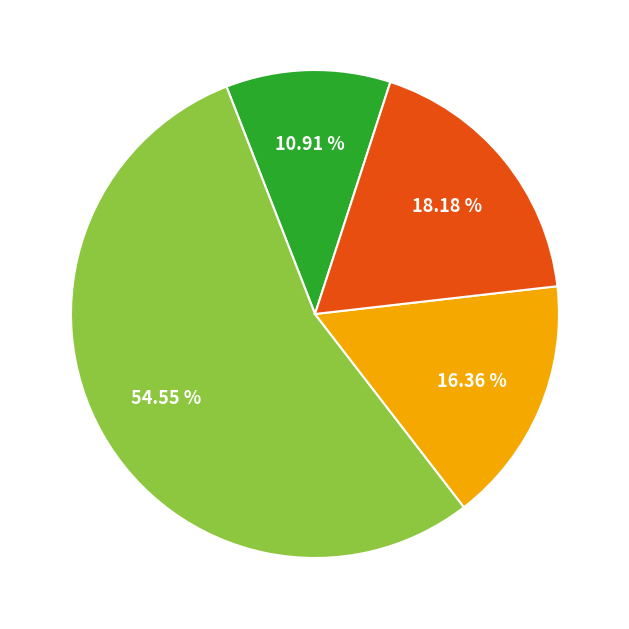

Is there any slice that represents more than half of the pie?

Yes